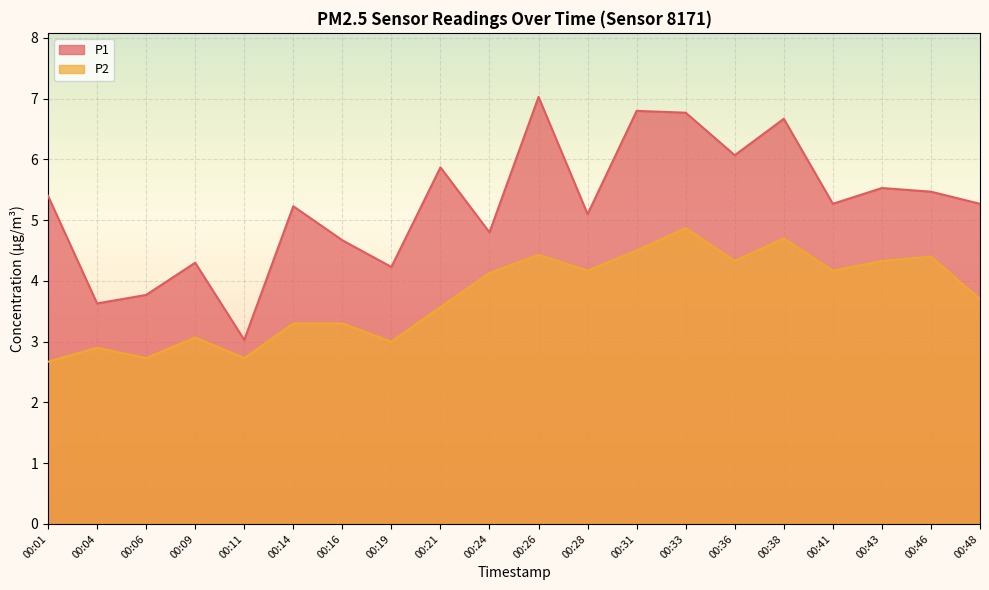

Reading left to right, extract all data points from this chart.

P1: 5.4	3.6	3.8	4.3	3.0	5.2	4.7	4.2	5.9	4.8	7.0	5.1	6.8	6.8	6.1	6.7	5.3	5.5	5.5	5.3
P2: 2.7	2.9	2.7	3.1	2.7	3.3	3.3	3.0	3.6	4.1	4.4	4.2	4.5	4.9	4.3	4.7	4.2	4.3	4.4	3.7